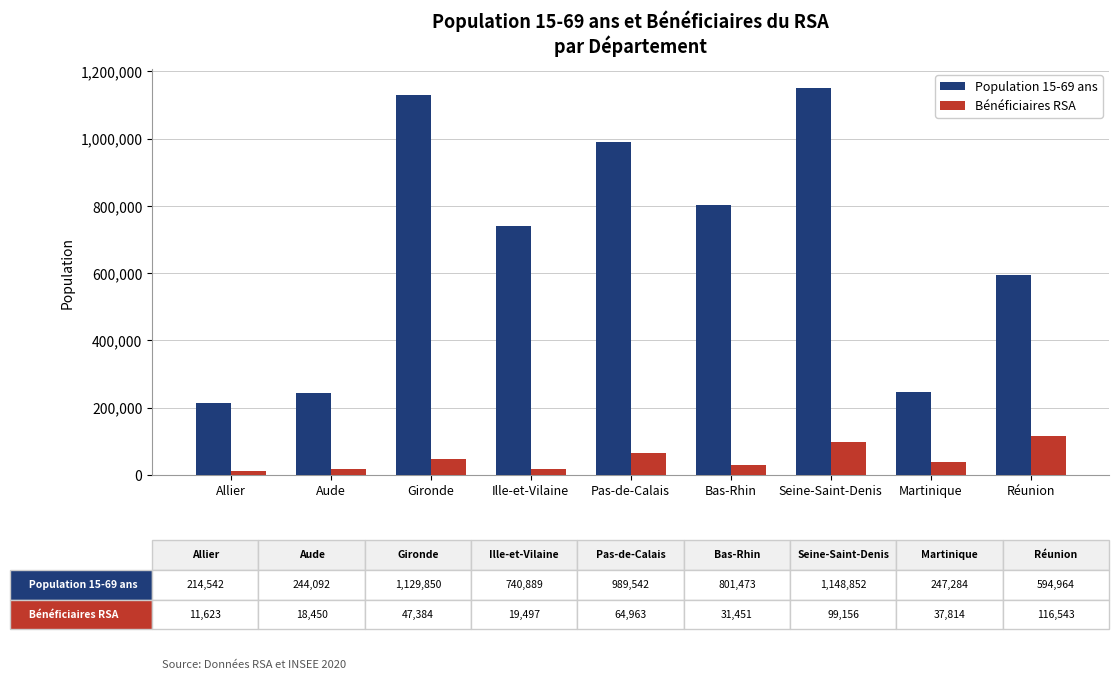

At which label does Population 15-69 ans reach its minimum?

Allier